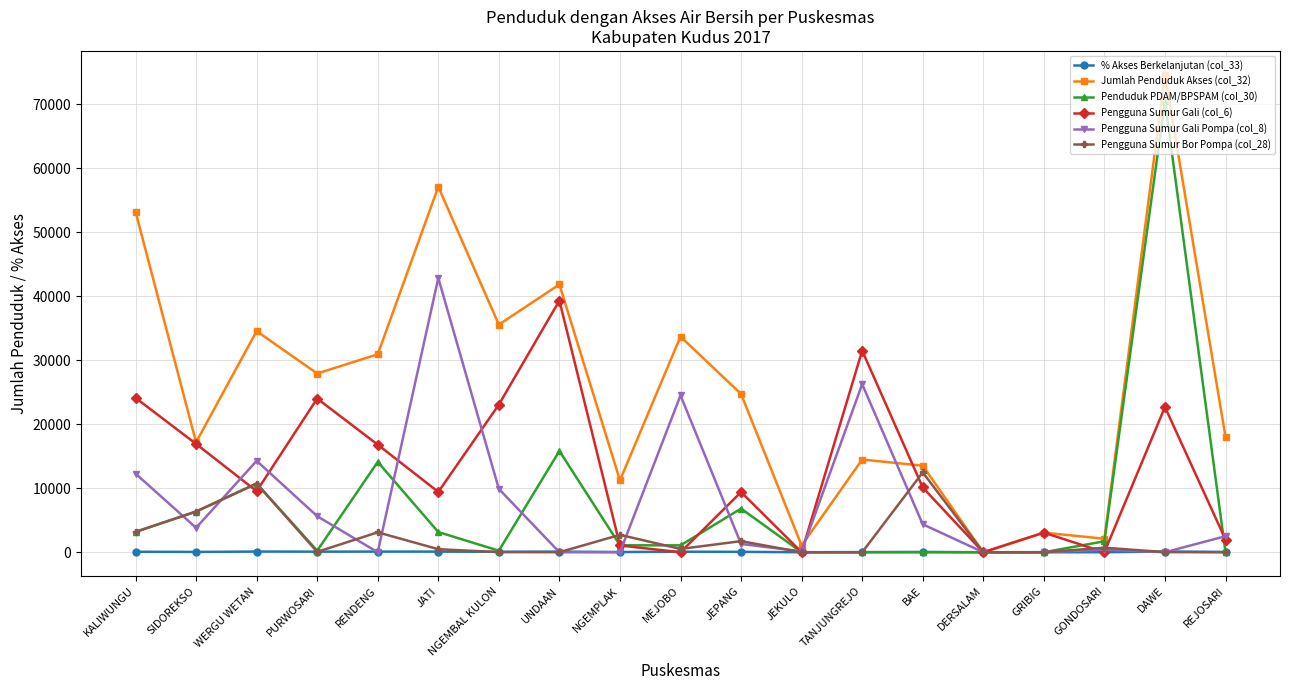

The value of Pengguna Sumur Gali (col_6) at DERSALAM is 0.0. True or false?

True